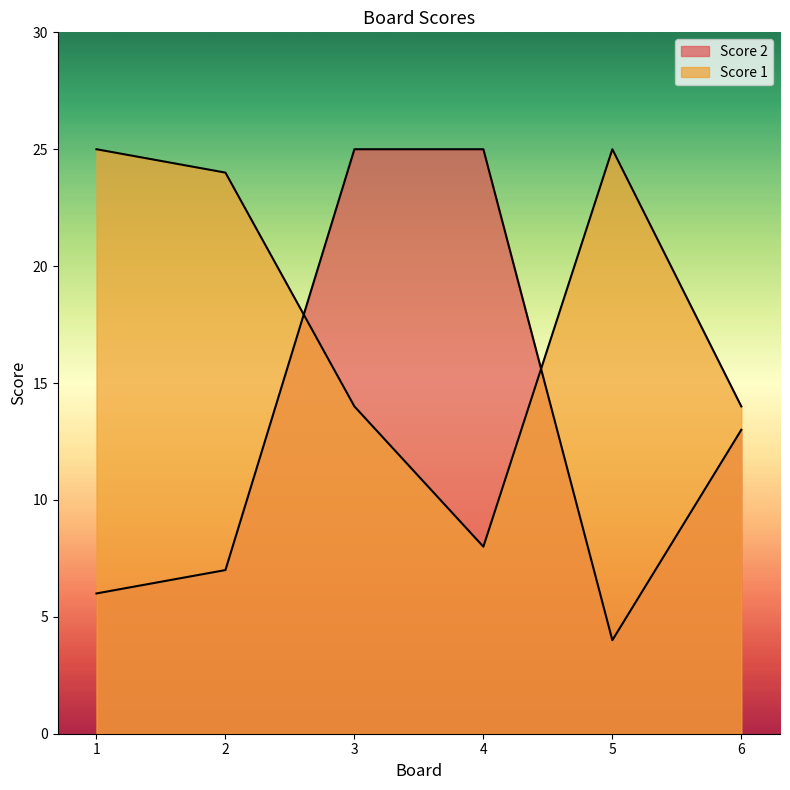

What is the minimum value shown in the chart?

4